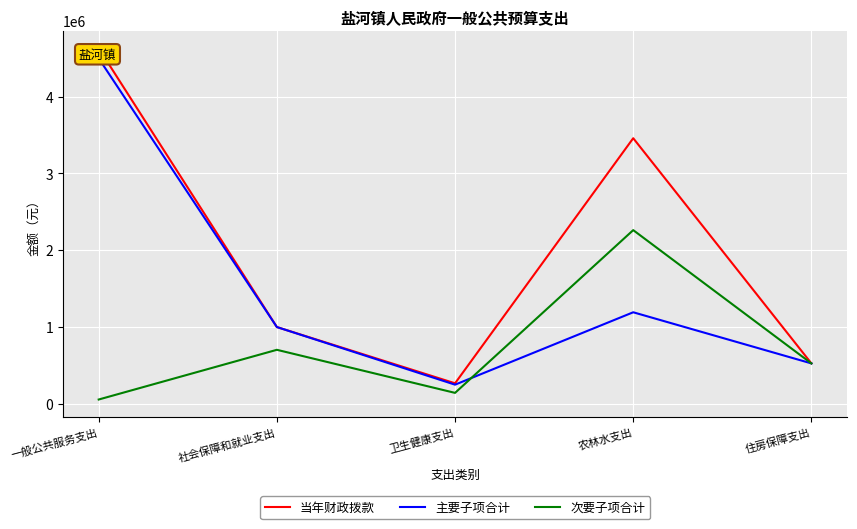

True or false: 次要子项合计 and 当年财政拨款 intersect in this chart.

False